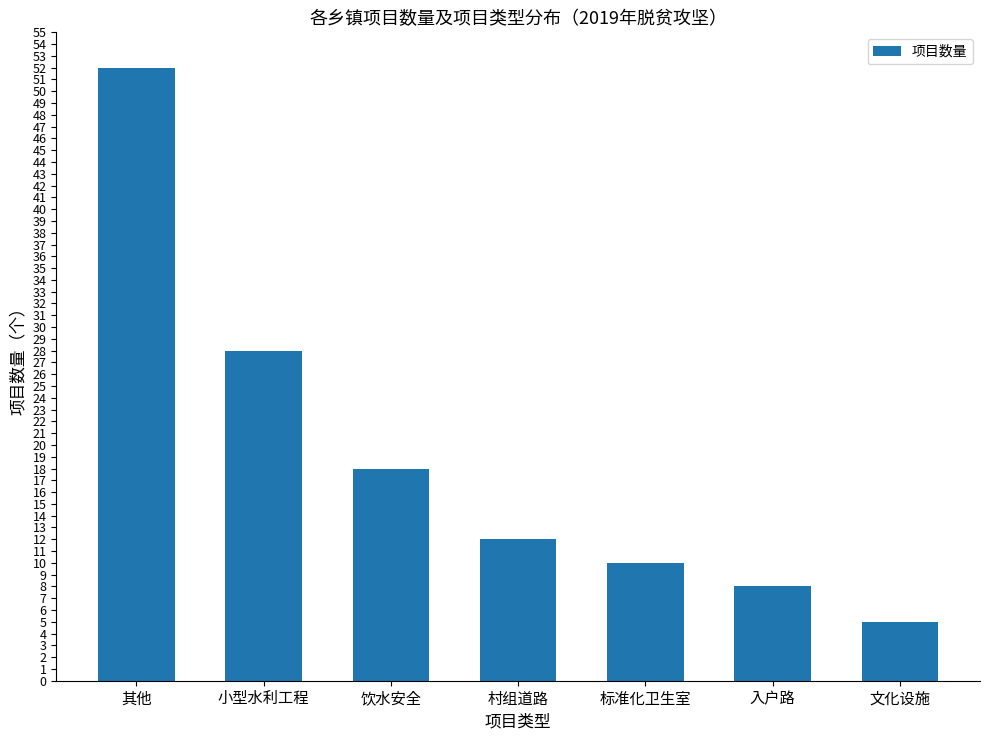

True or false: the data shows 3 at 文化设施.

False